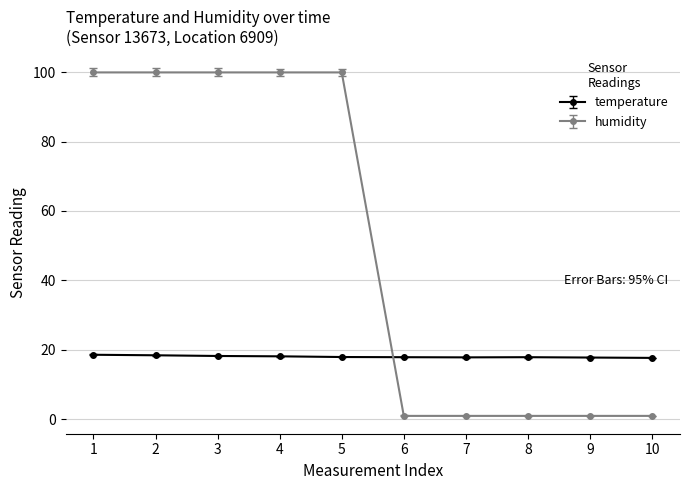

The temperature series shows 11.3 at 4. True or false?

False